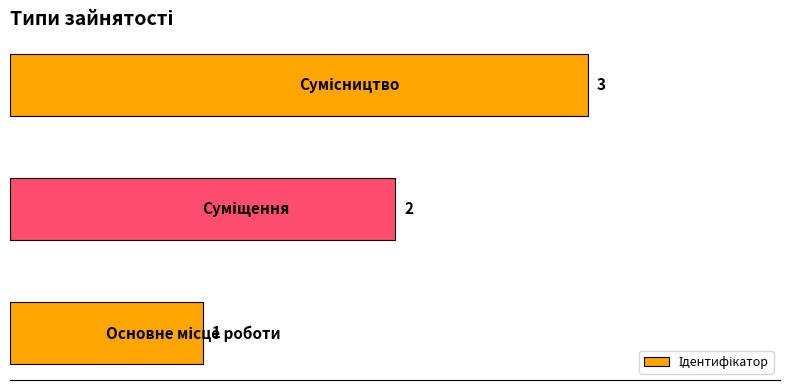

What is the greatest value displayed?

3